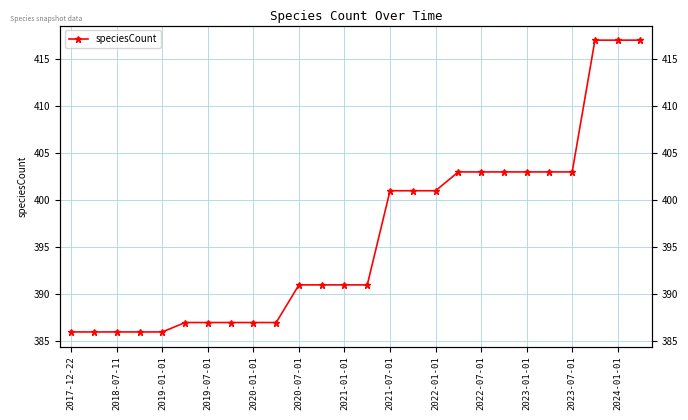

What position from the right is 2017-12-22?

26